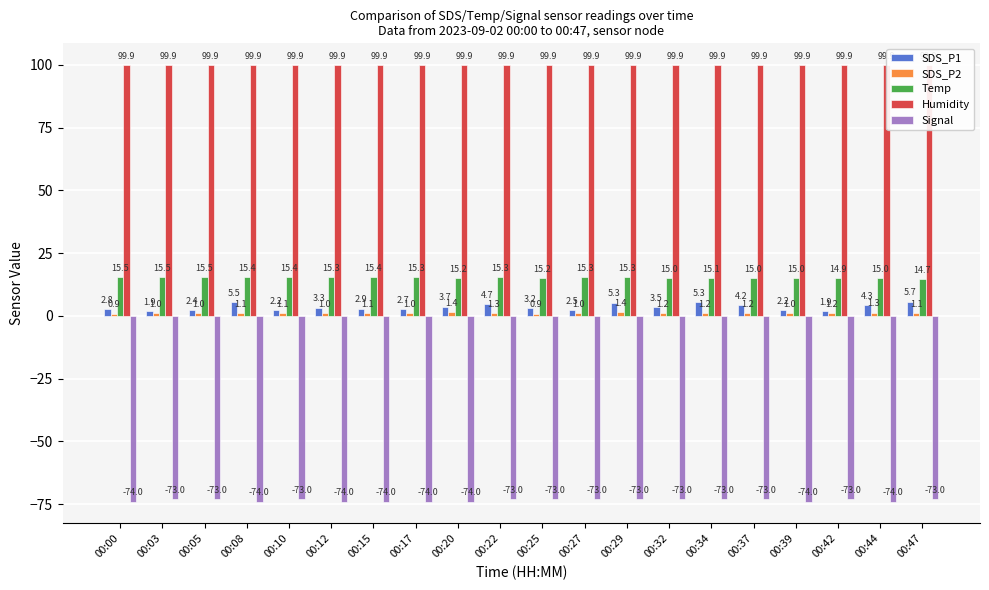

At which category is the sum across all series the highest?

00:29